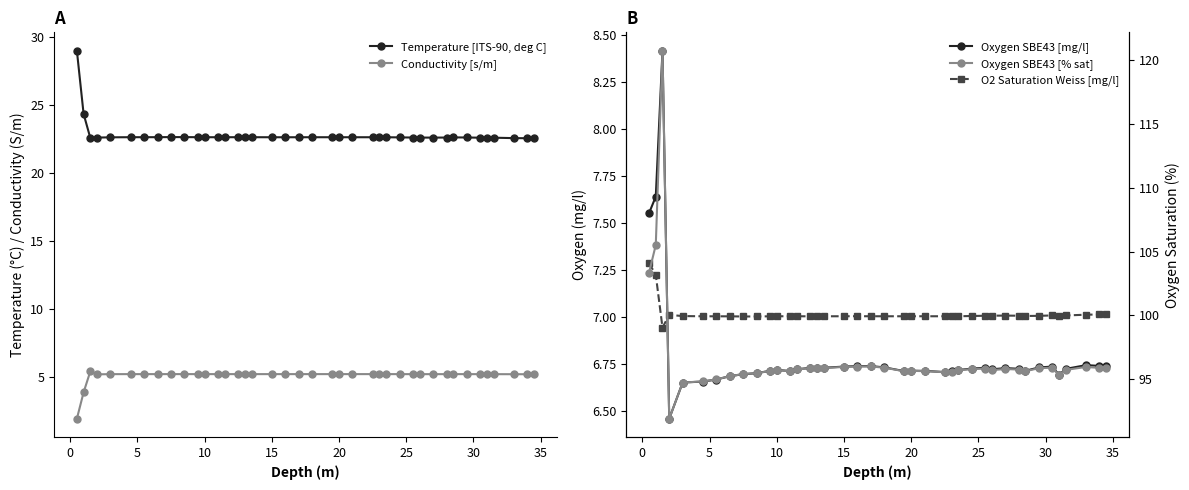

True or false: Temperature [ITS-90, deg C] has more than 2 points higher than both neighbors.

True